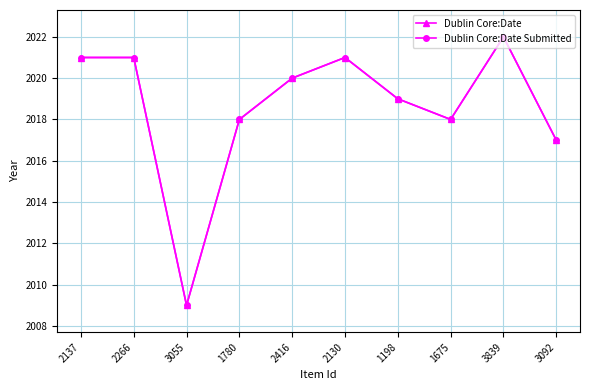

Does the chart have visible grid lines?

Yes